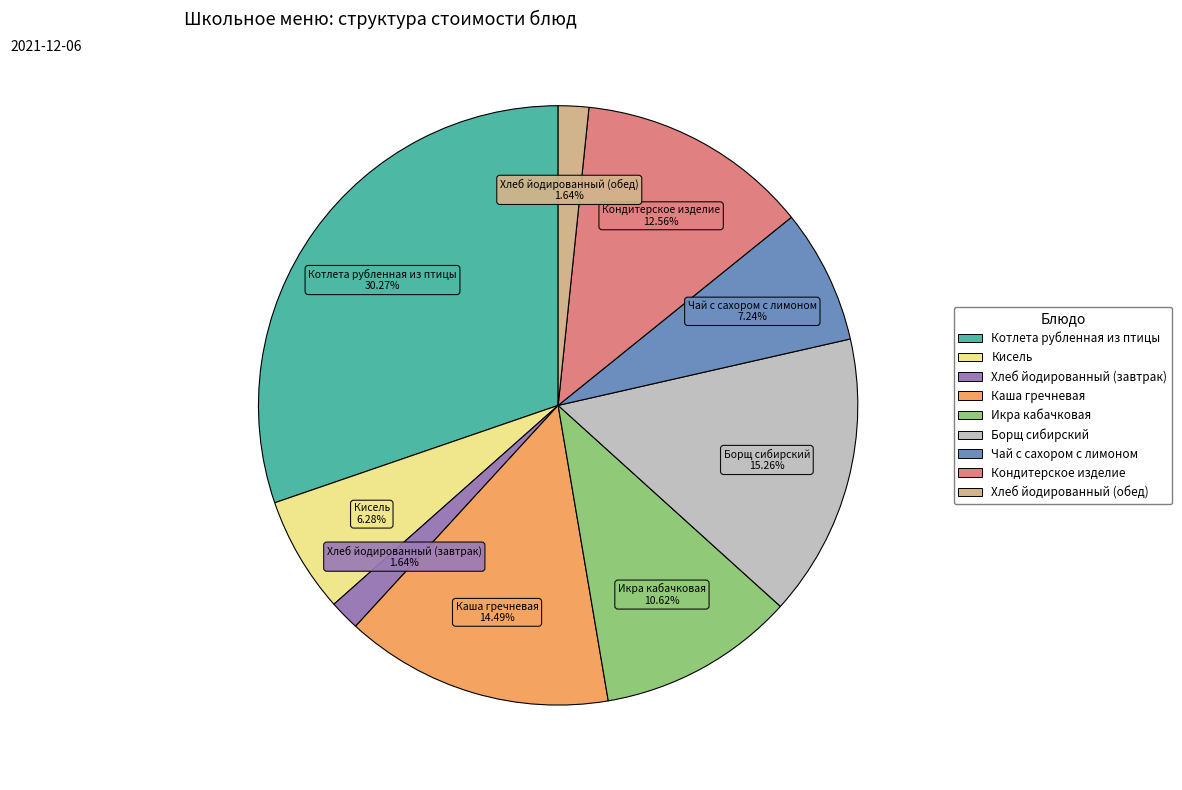

Is there any slice that represents more than half of the pie?

No